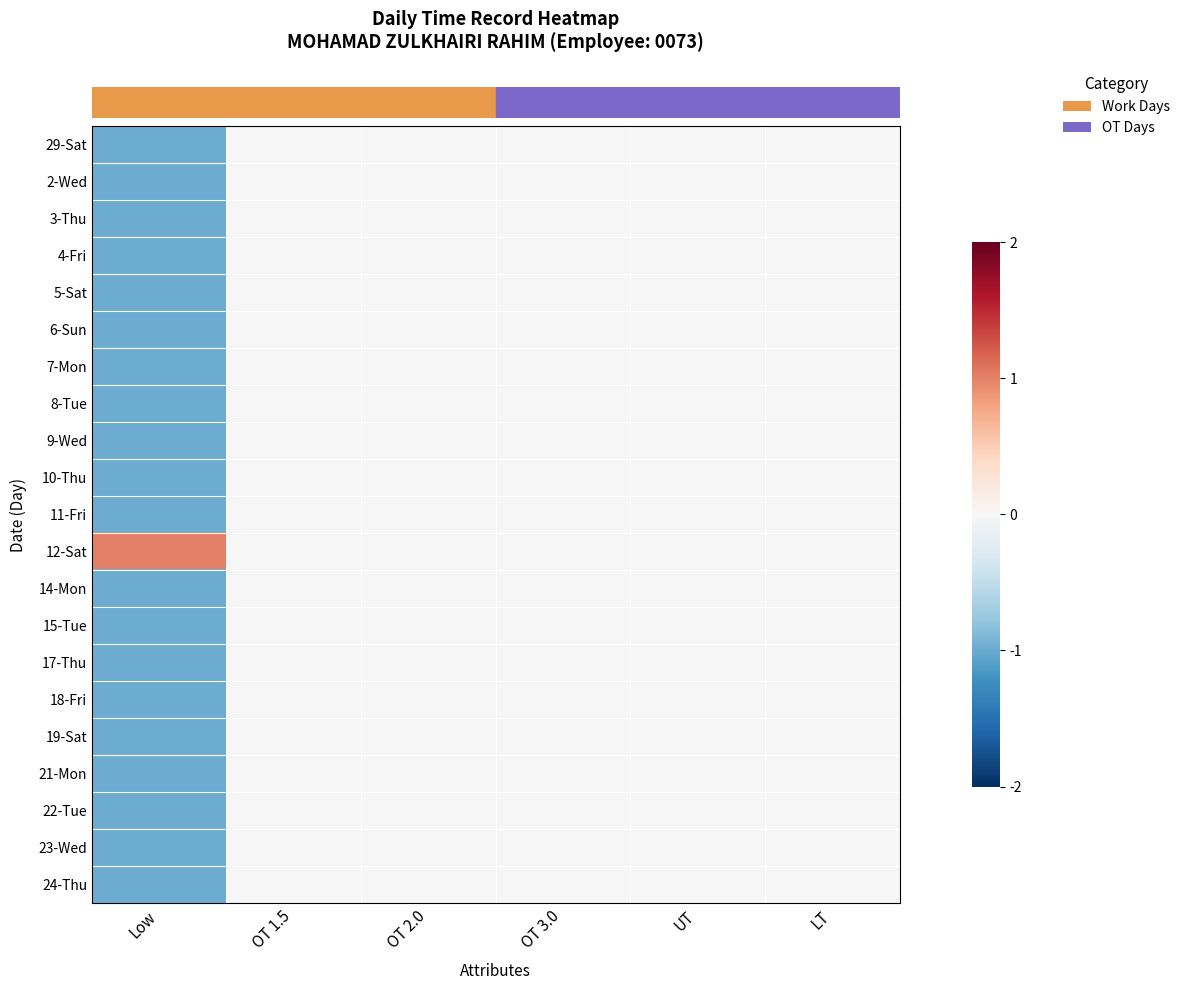

Which has a higher value, Low or OT 2.0?

OT 2.0